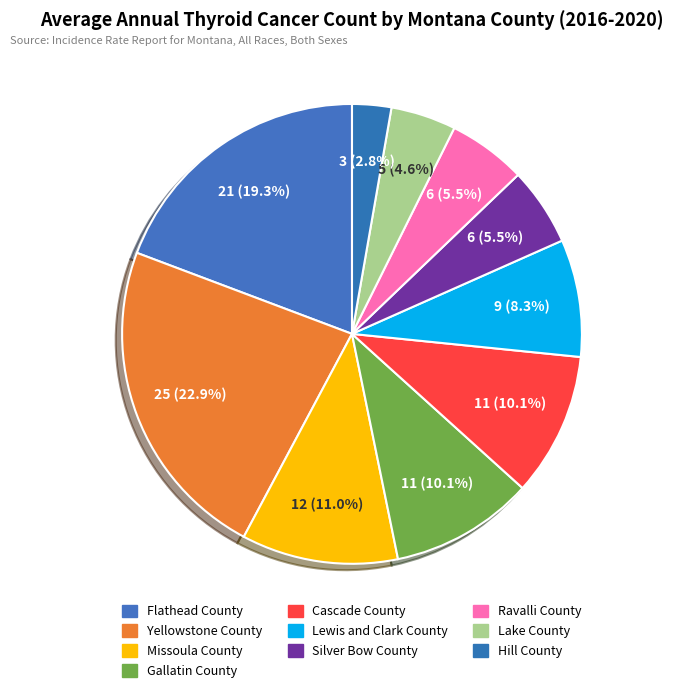

What percentage is the Ravalli County slice, to the nearest percent?

6%